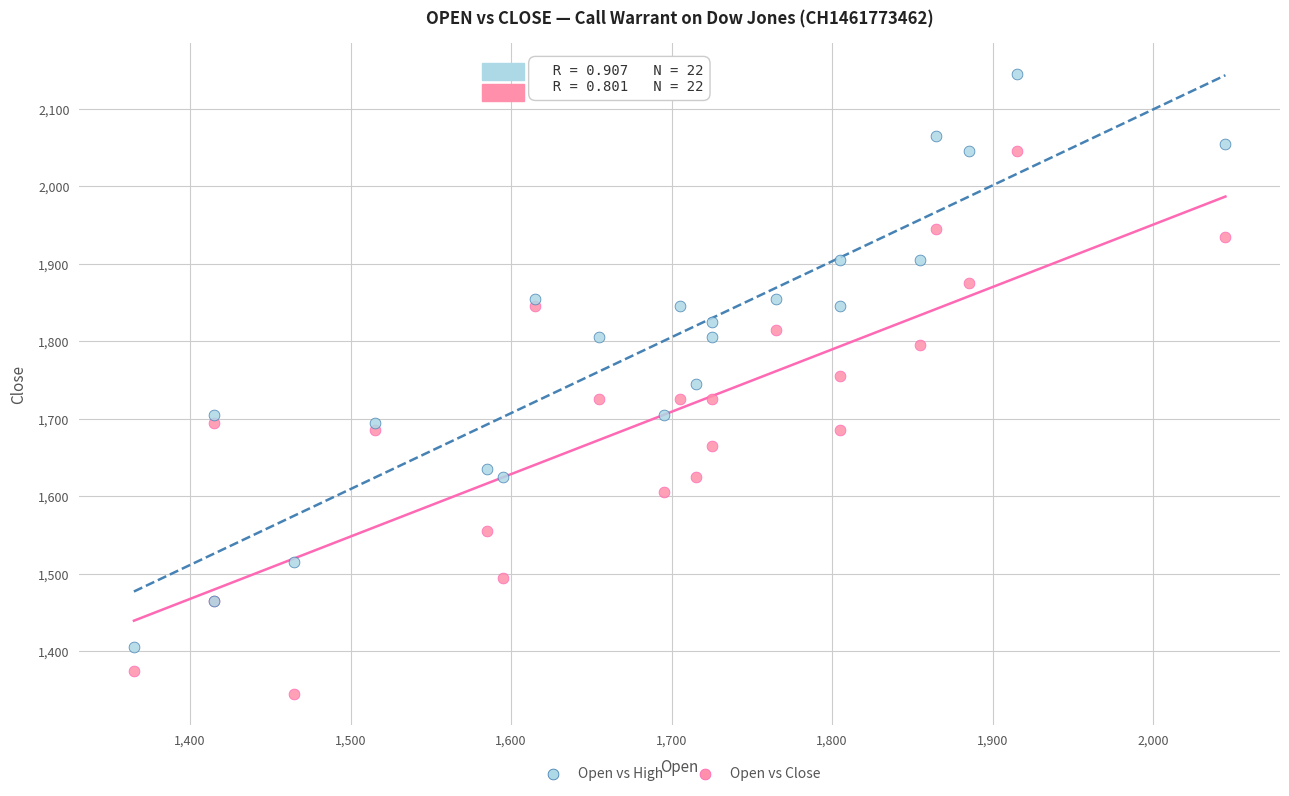

Which series contains the highest Y value?

Open vs High